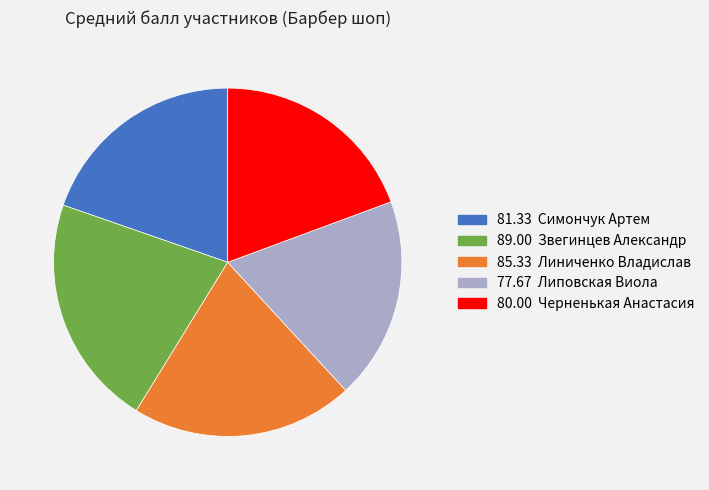

How many segments does this pie chart have?

5